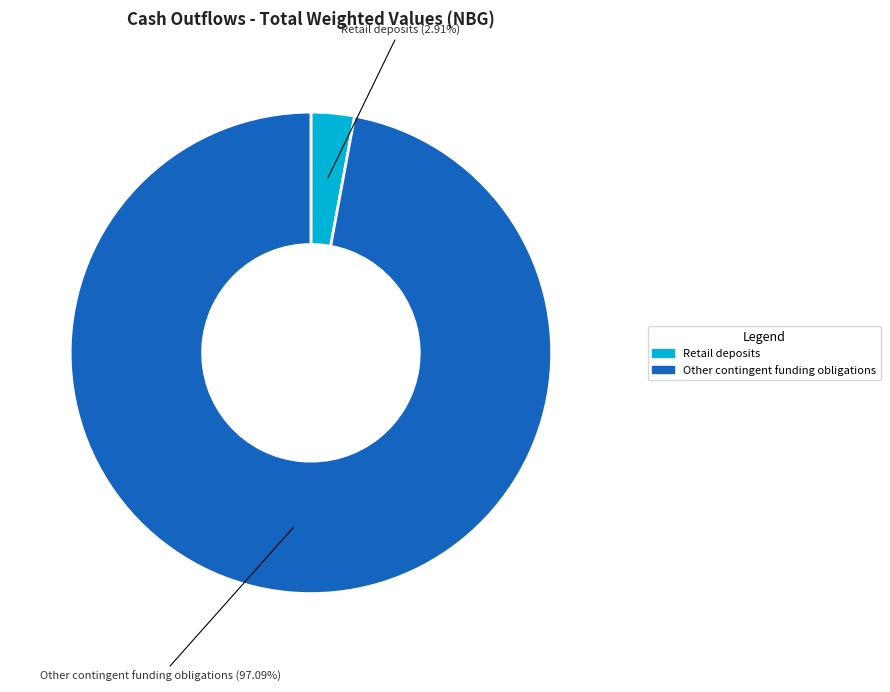

Does any single category account for the majority?

Yes